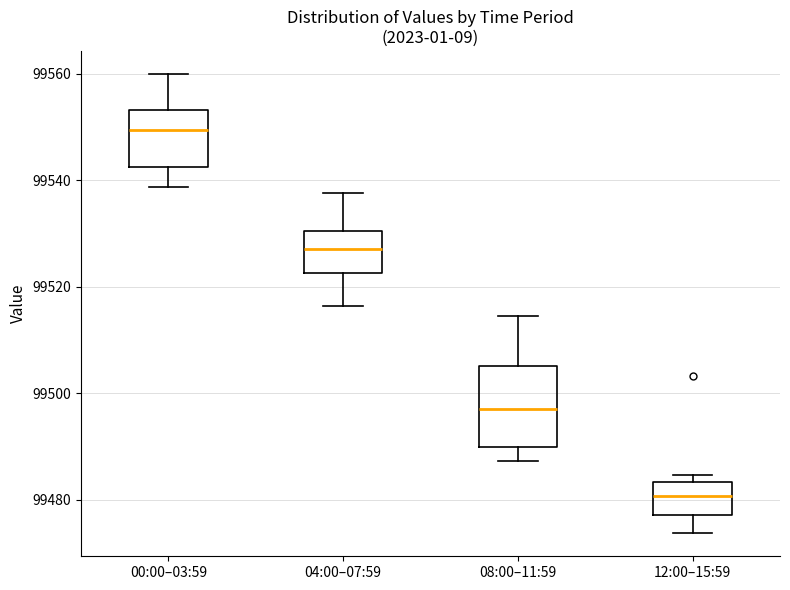

Which box has the highest median line?

00:00–03:59